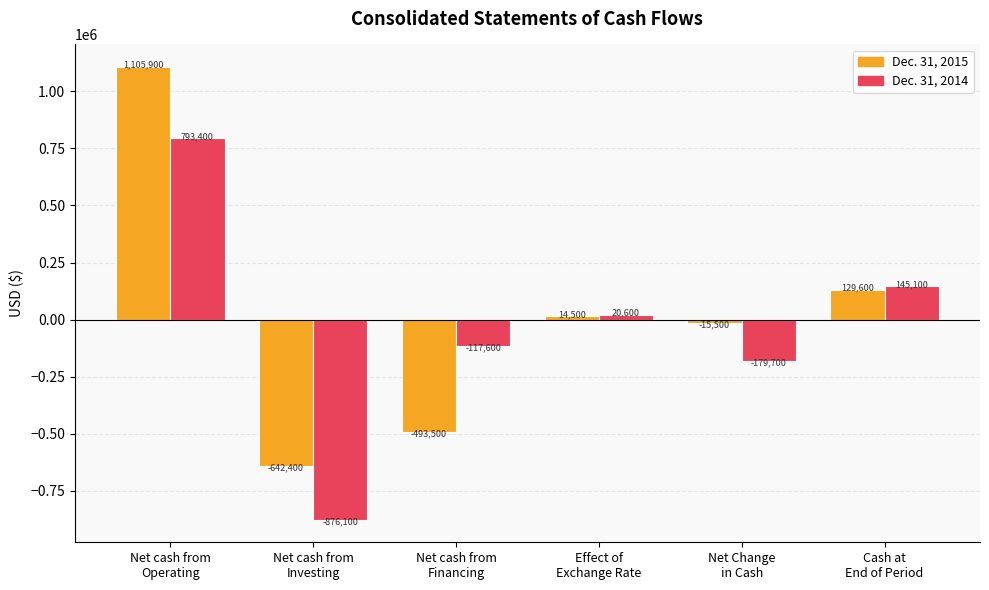

What position from the left is Net cash from
Financing?

3